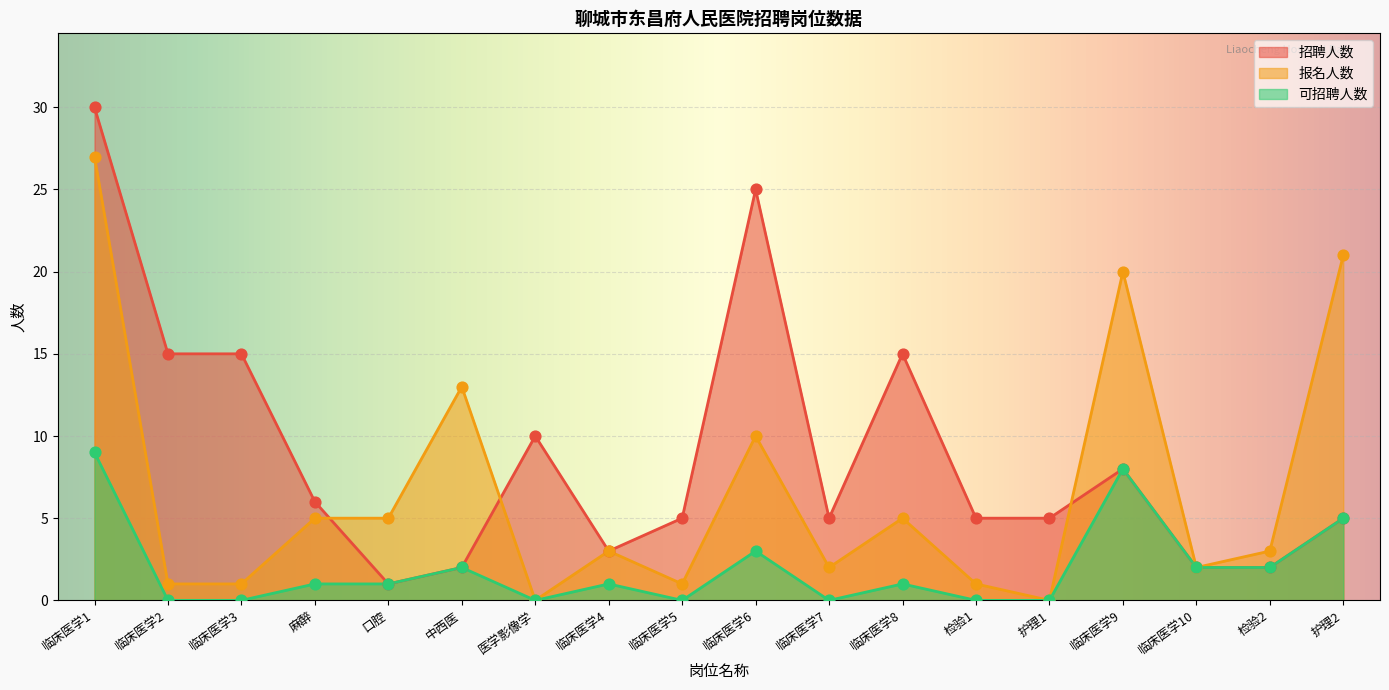

Is the value of 报名人数 at 临床医学6 greater than the value of 招聘人数 at 临床医学6?

No